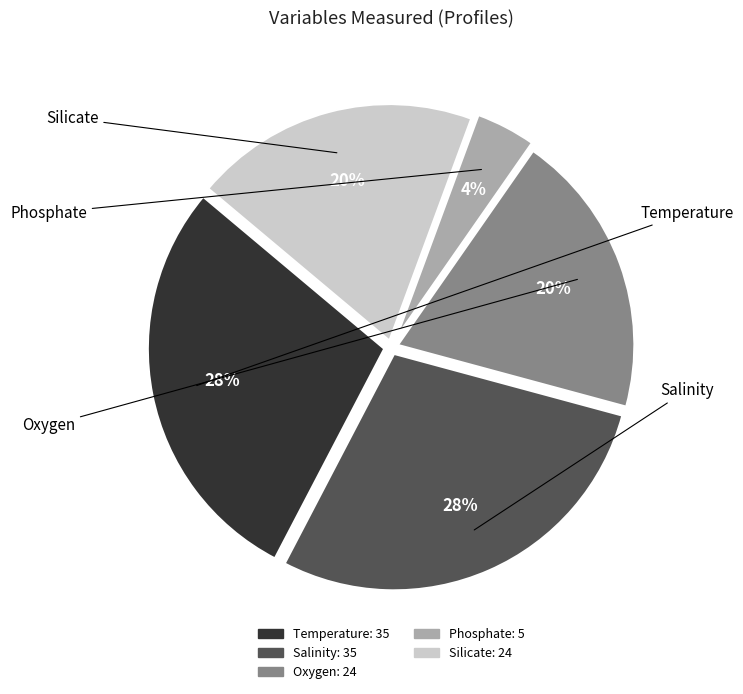

To the nearest percent, what is the difference between the Phosphate and Temperature slice percentages?

24%